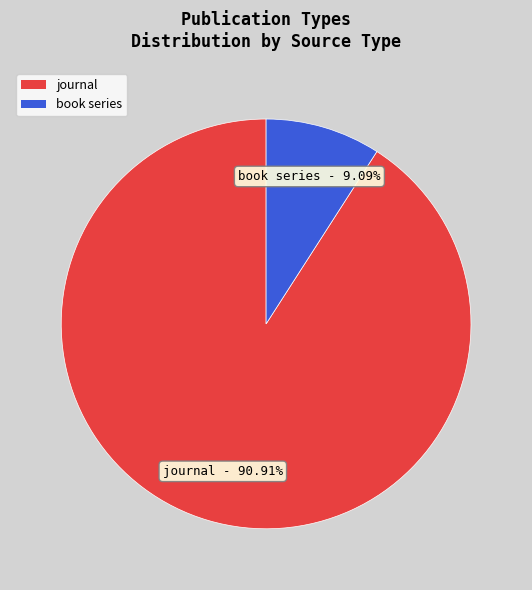

Between book series and journal, which is larger?

journal